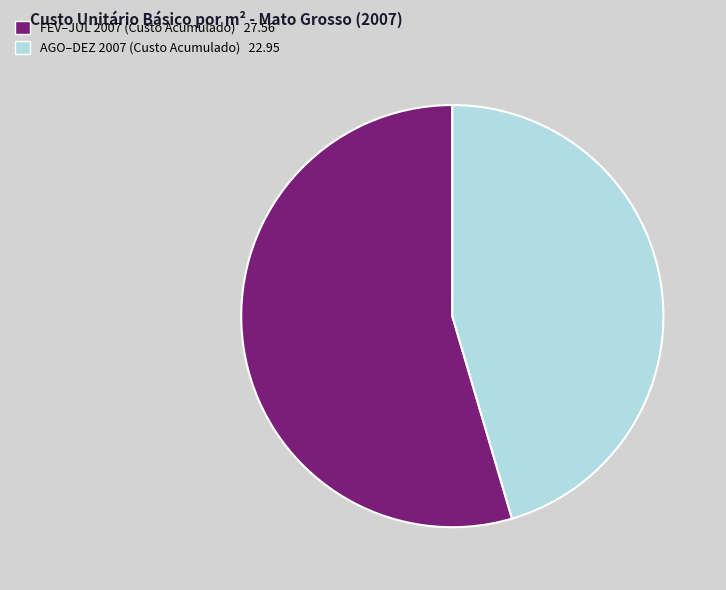

How many segments does this pie chart have?

2